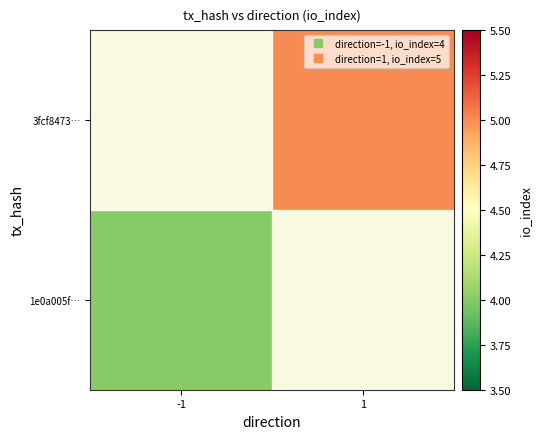

How many positive values does the 1e0a005f… series have?

1